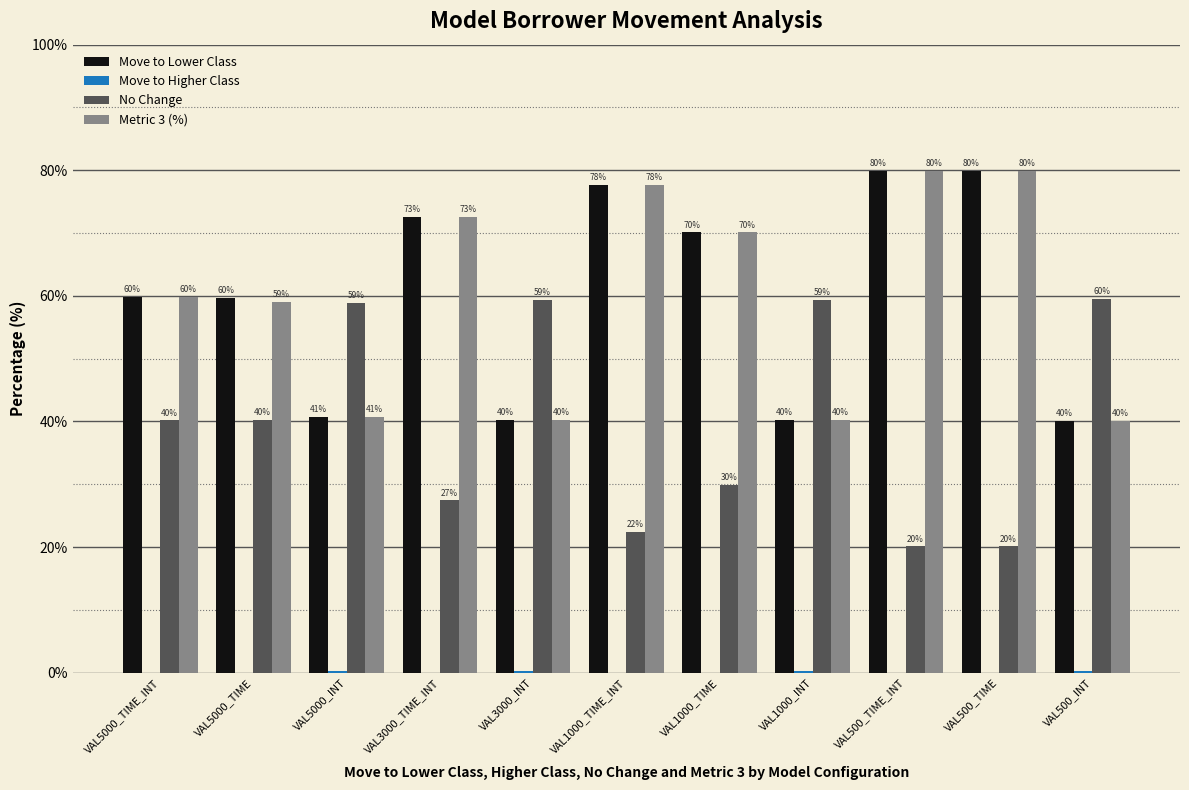

The value of No Change at VAL500_INT is 59.6. True or false?

True